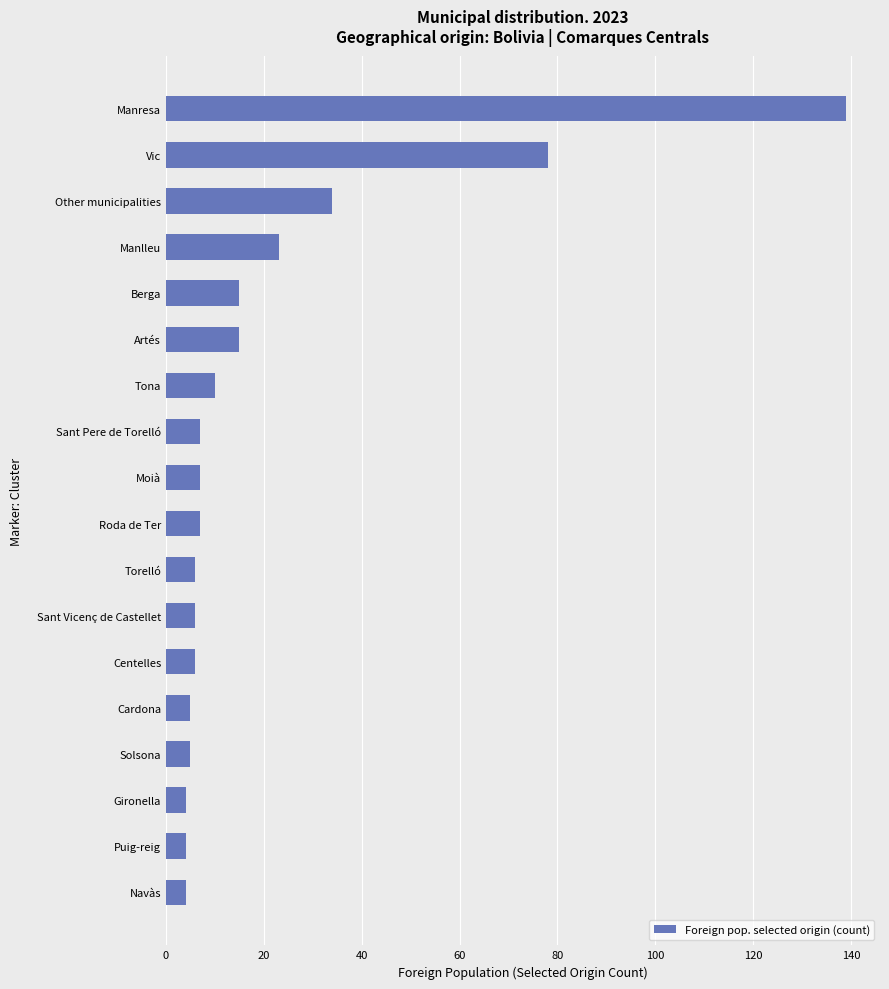

What is the difference between the maximum and second lowest values?

135